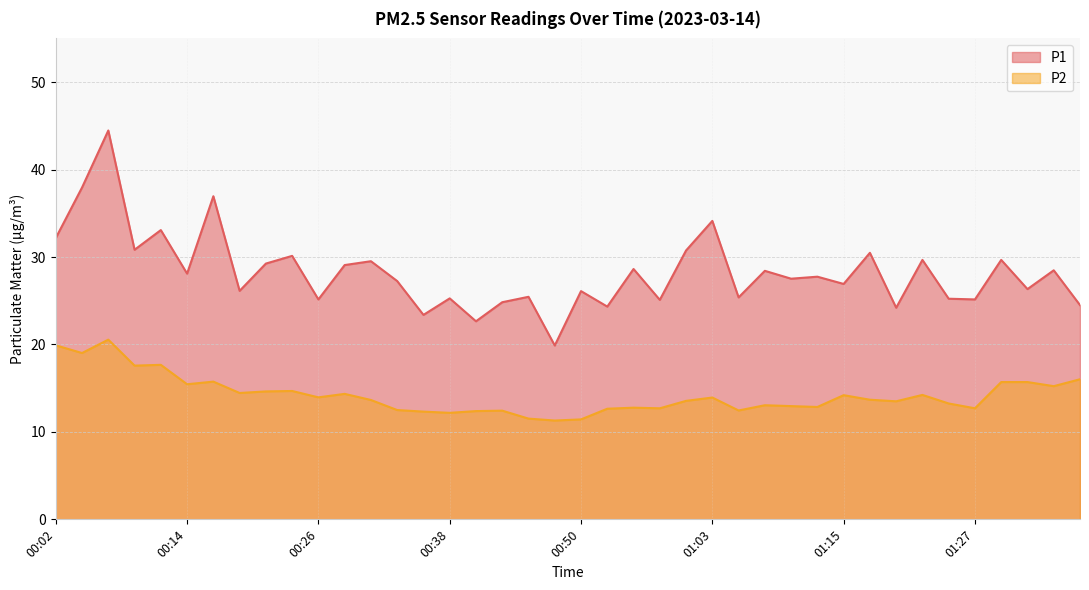

Which series changed the most between 01:08 and 01:15?

P1